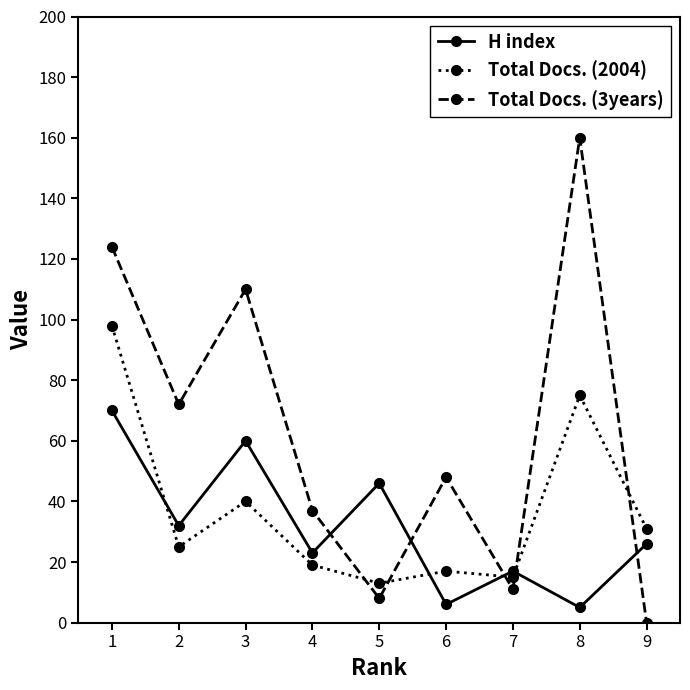

How many lines are shown in the chart?

3